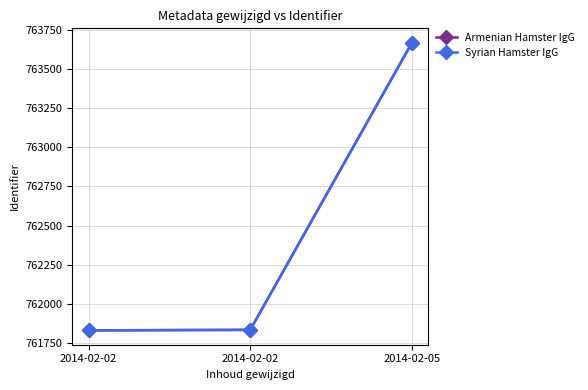

Is it true that Armenian Hamster IgG equals 1368111 at 2014-02-05?

False